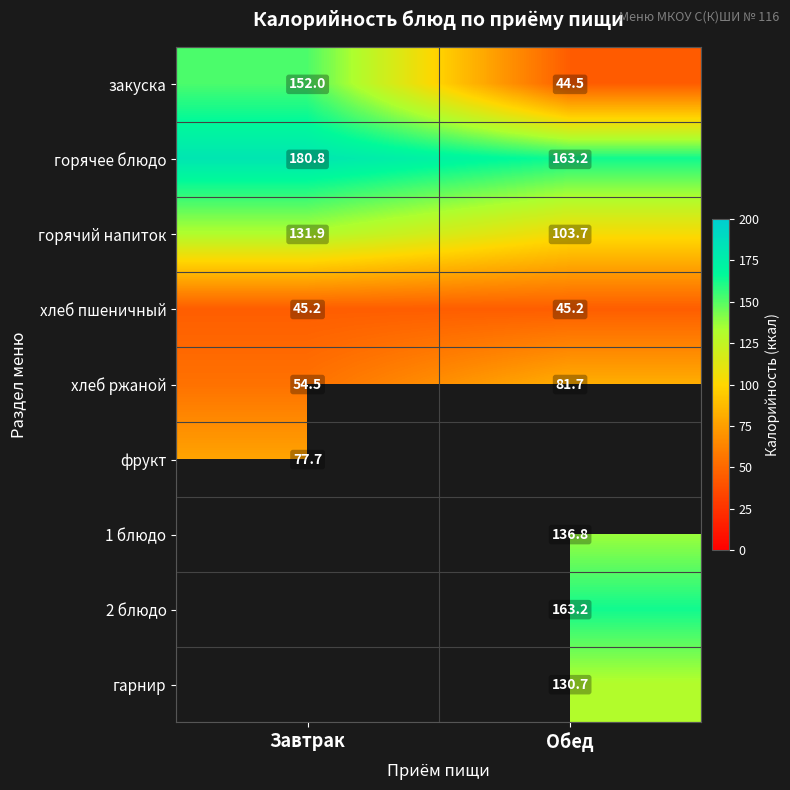

List the labels in order of горячий напиток value, smallest first.

Обед, Завтрак